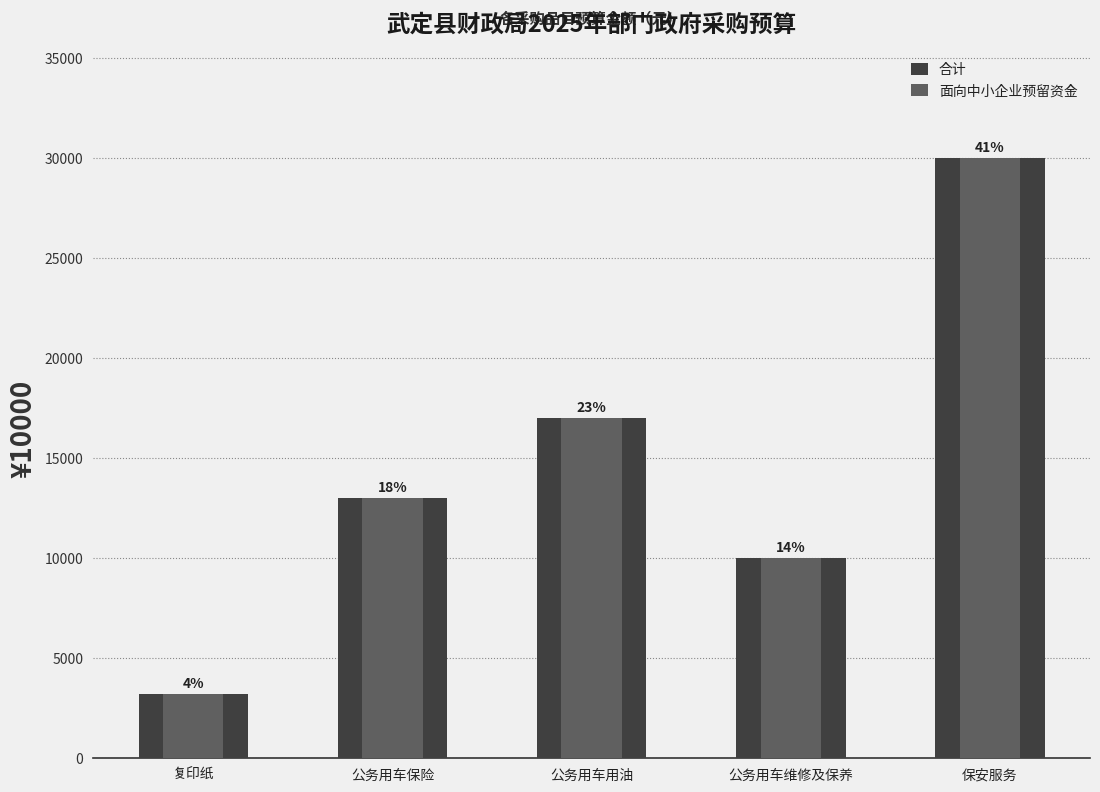

Between 公务用车用油 and 保安服务, which series saw the biggest shift?

合计